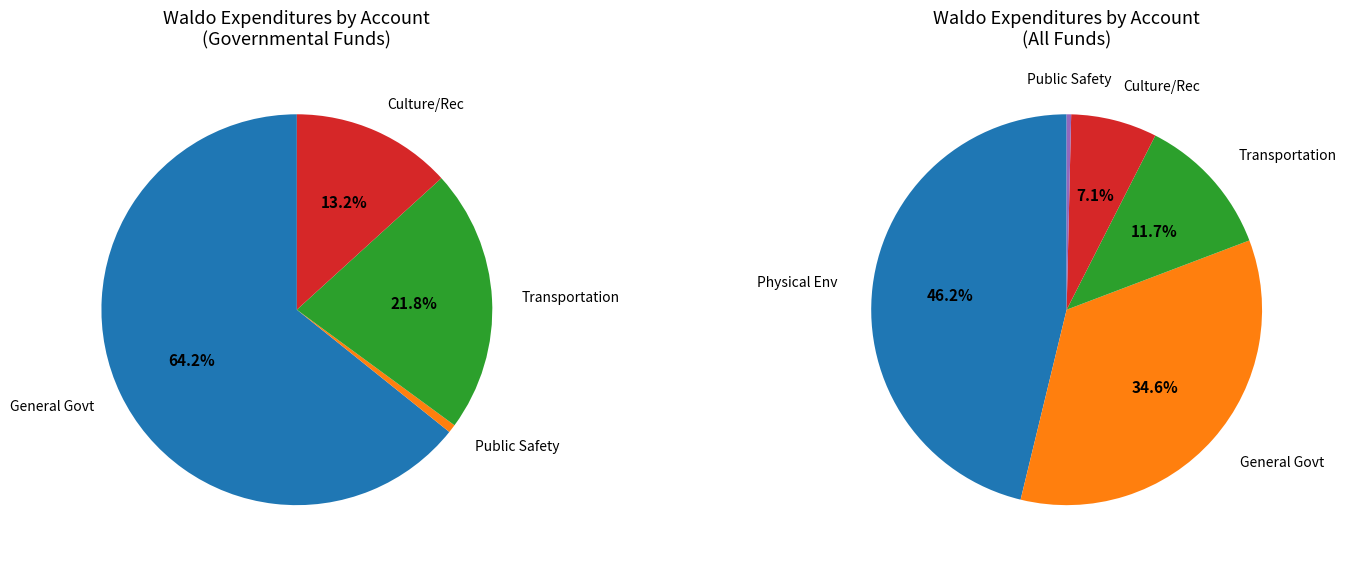

The General Government Services slice represents 35% of the pie. True or false?

True